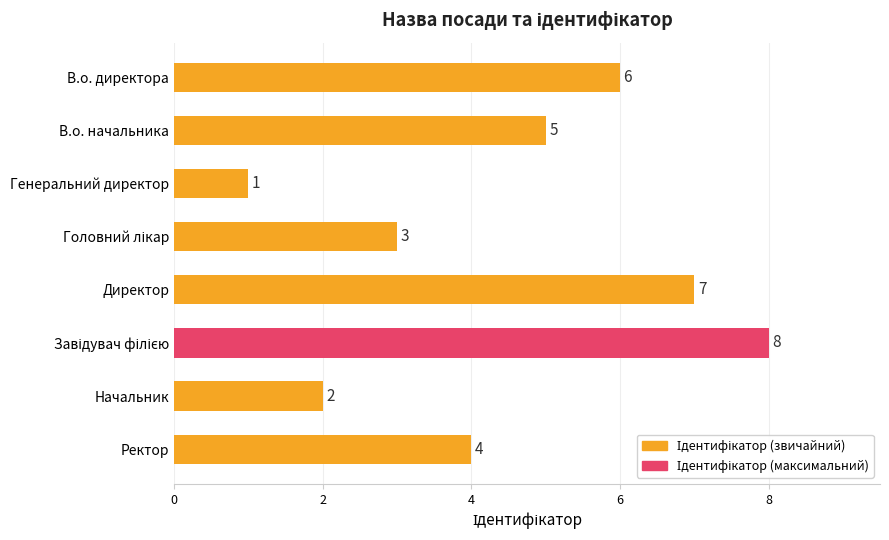

Between Директор and Начальник, which is larger?

Директор